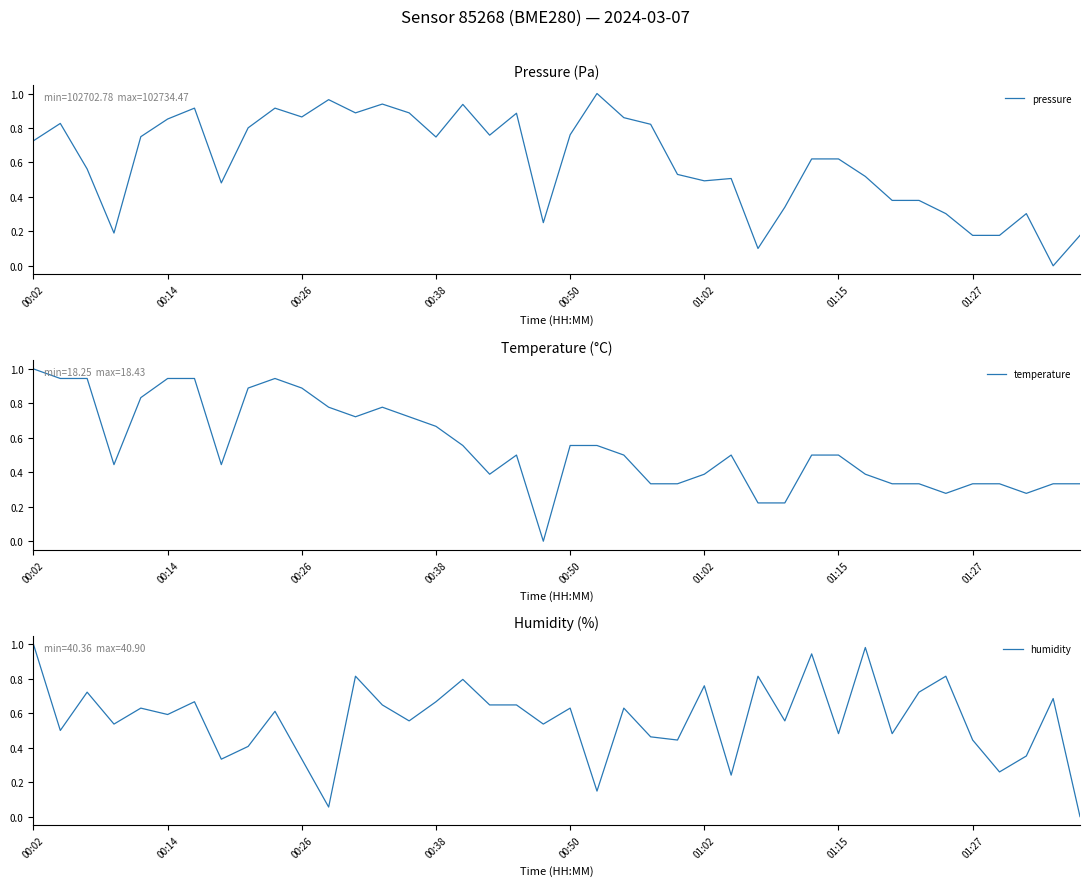

What is the spread (max minus min) of values at 32?

0.1